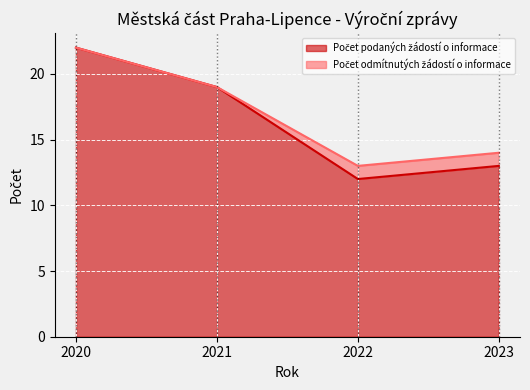

List the labels in order of value, largest first.

2020, 2021, 2023, 2022